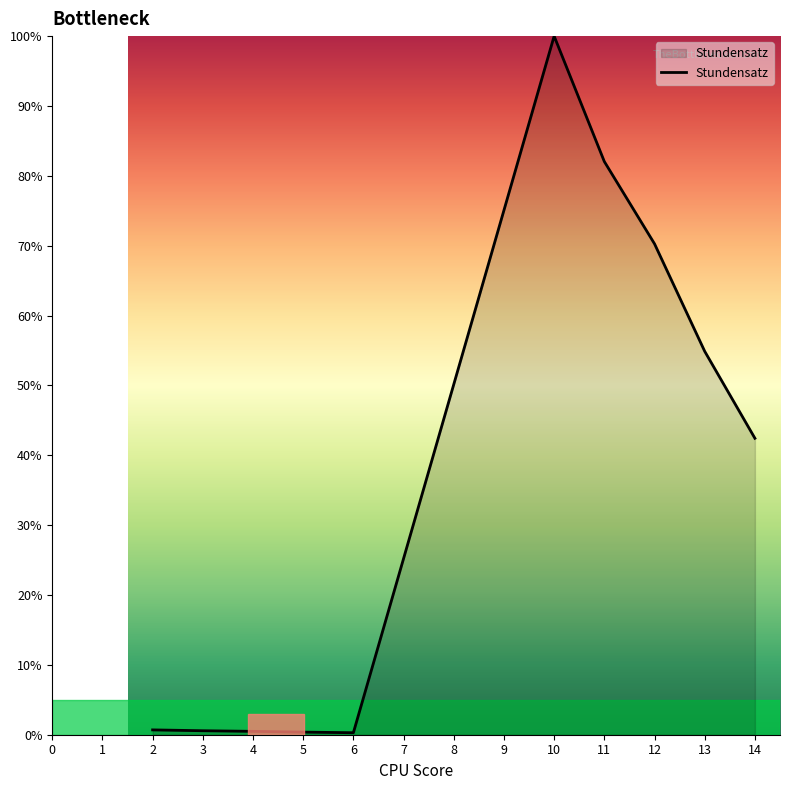

What is the difference between the maximum and minimum values?

99.7